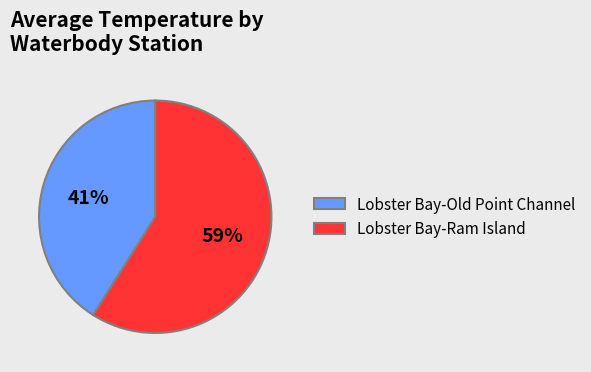

What is the largest slice in the pie chart?

Lobster Bay-Ram Island